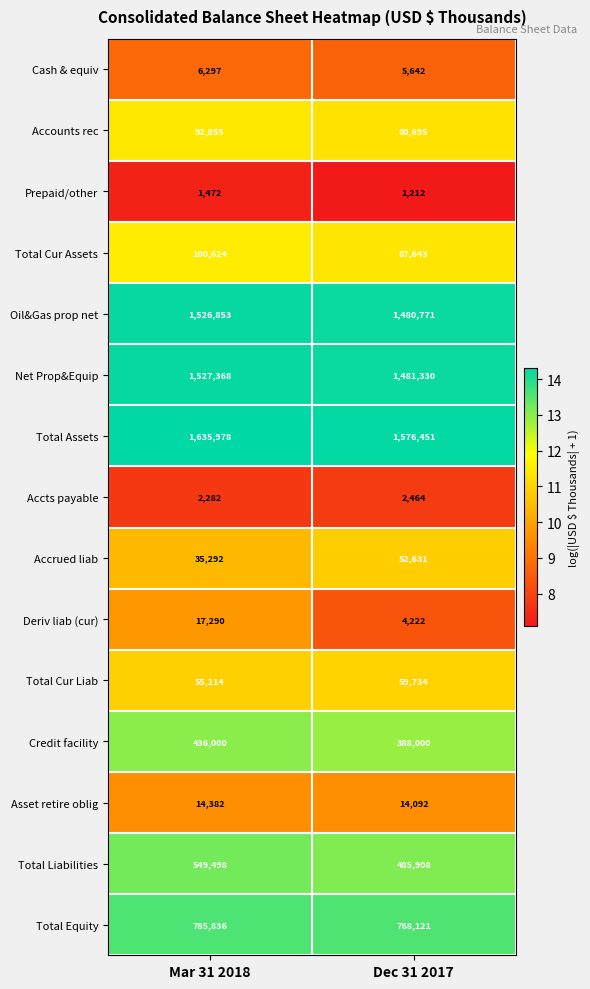

What is the sum of all Net Prop&Equip values?

3008698